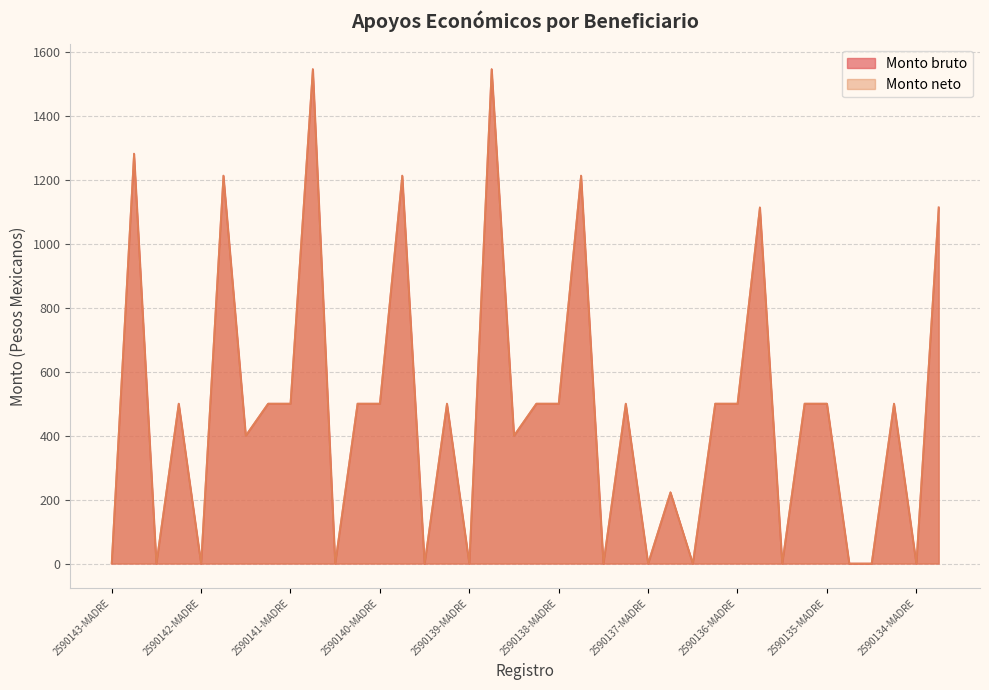

True or false: Monto neto has more than 1 points higher than both neighbors.

True